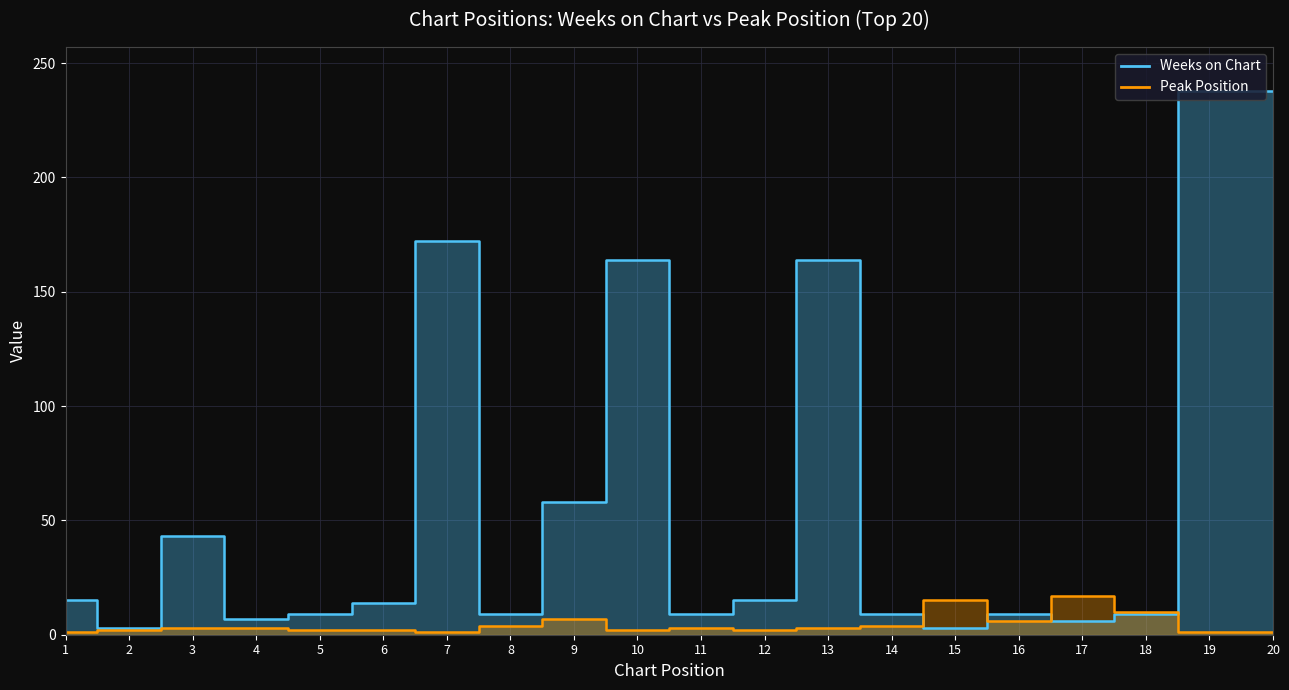

Reading right to left, extract all data points from this chart.

Weeks on Chart: 20=238	19=238	18=9	17=6	16=9	15=3	14=9	13=164	12=15	11=9	10=164	9=58	8=9	7=172	6=14	5=9	4=7	3=43	2=3	1=15
Peak Position: 20=1	19=1	18=10	17=17	16=6	15=15	14=4	13=3	12=2	11=3	10=2	9=7	8=4	7=1	6=2	5=2	4=3	3=3	2=2	1=1